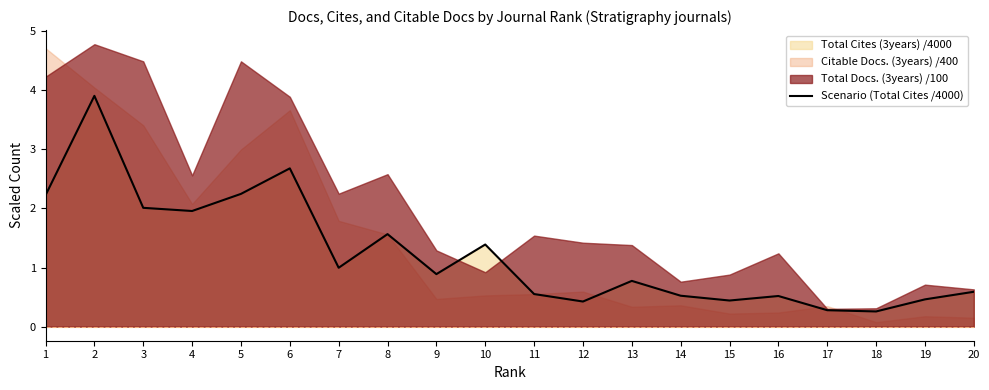

Does the chart have visible grid lines?

No